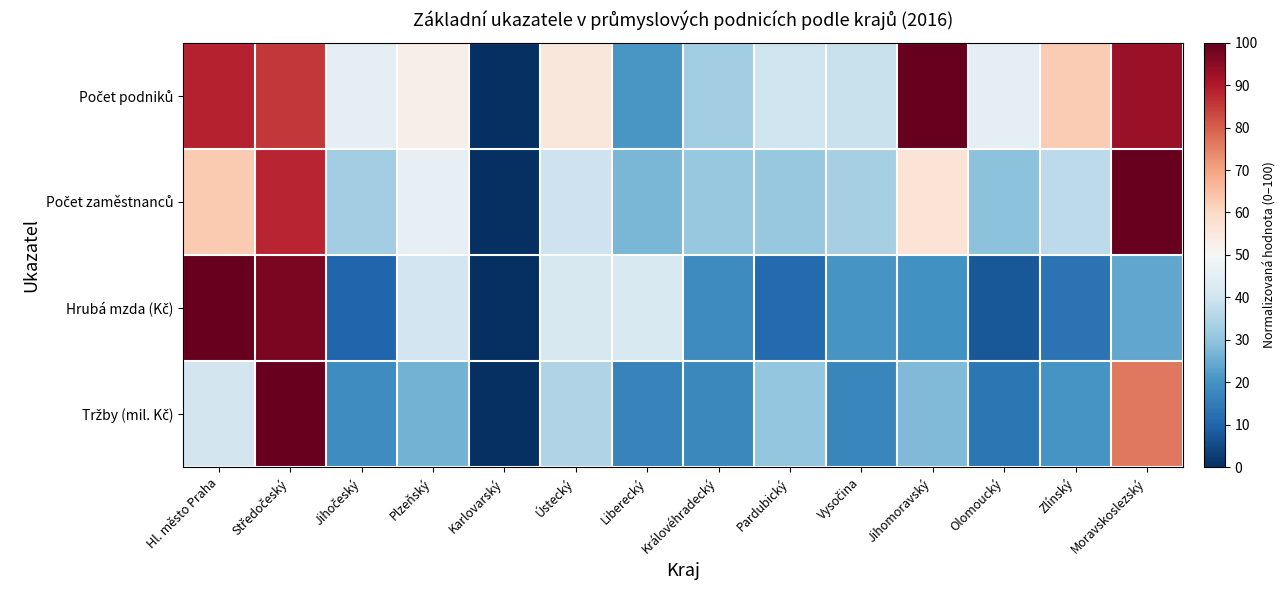

How many series are shown in this chart?

4